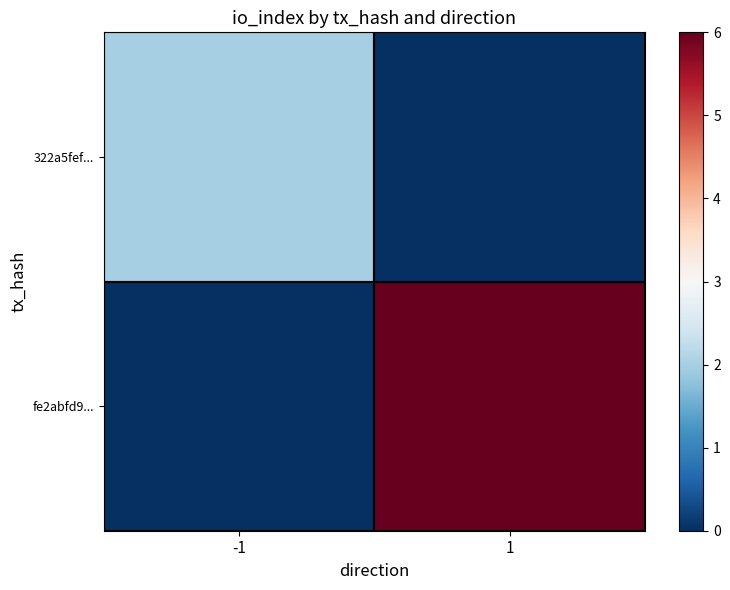

Count the number of data series in this chart.

2